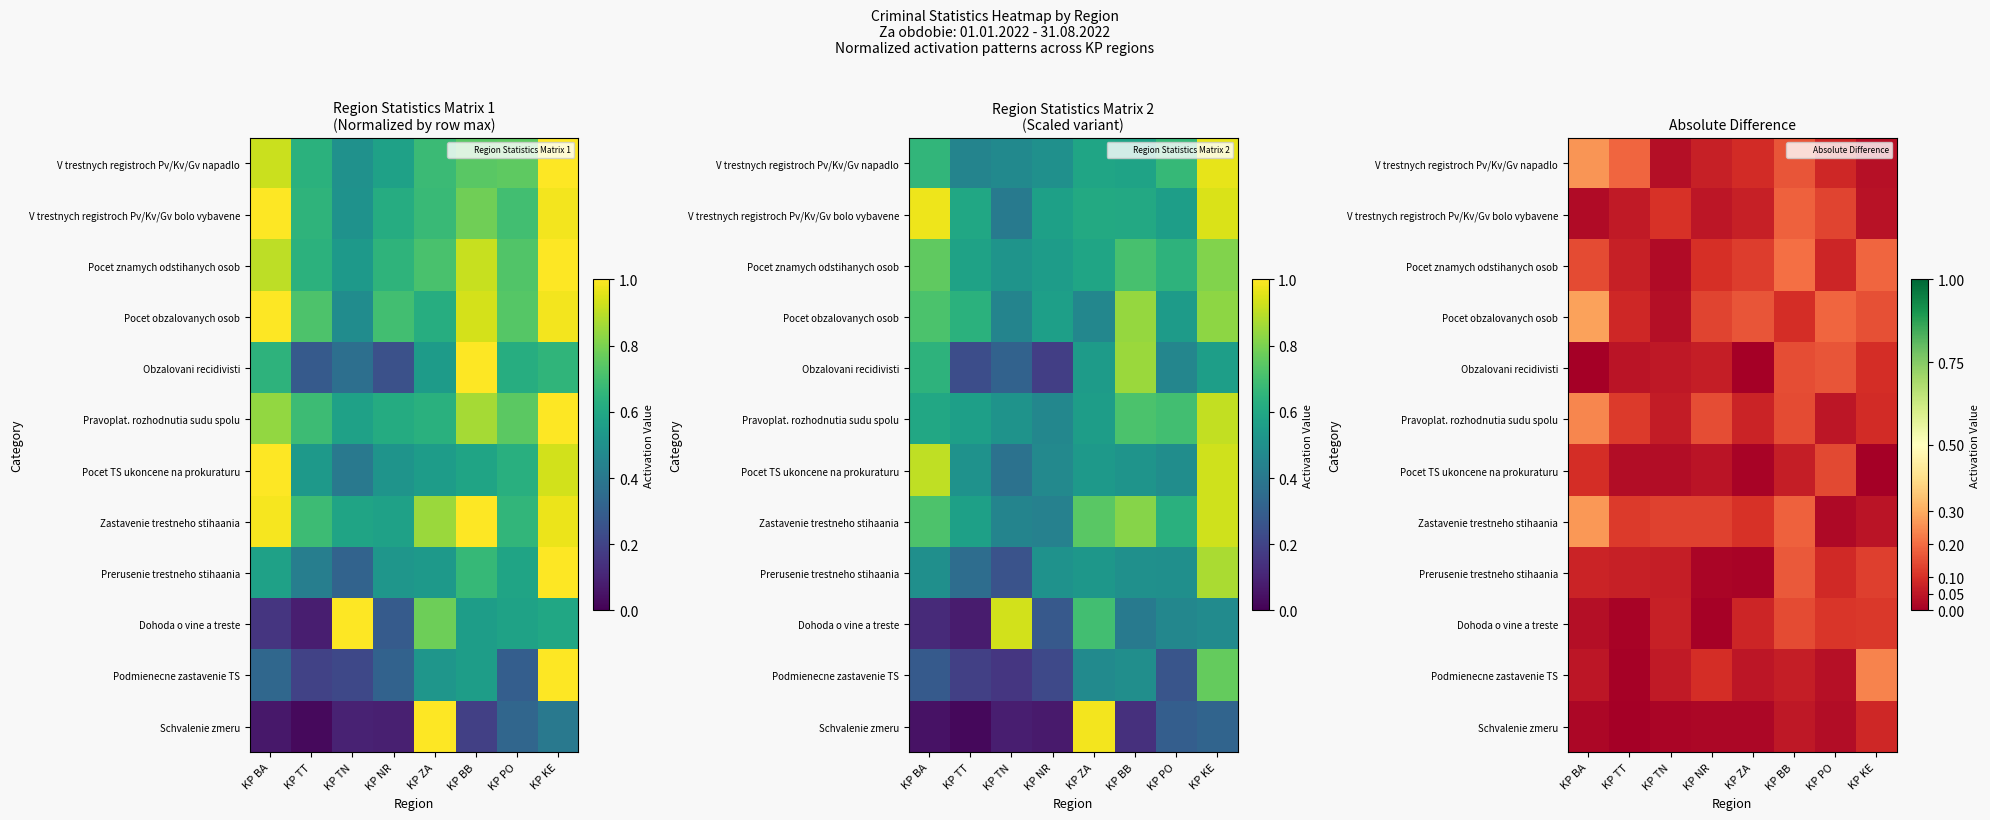

What is the difference between the highest and lowest values at KP BB?

0.2